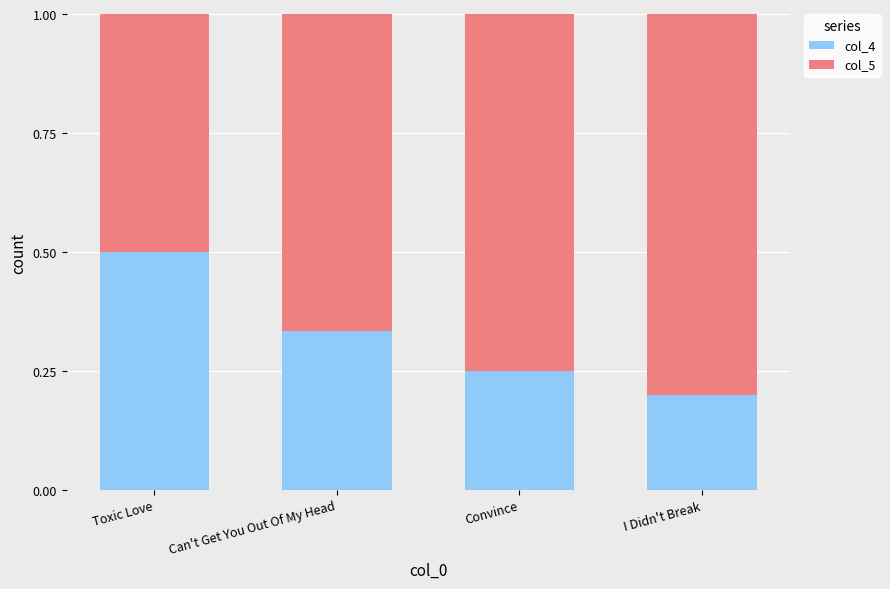

Count the col_4 values in the range 0 to 1.

4